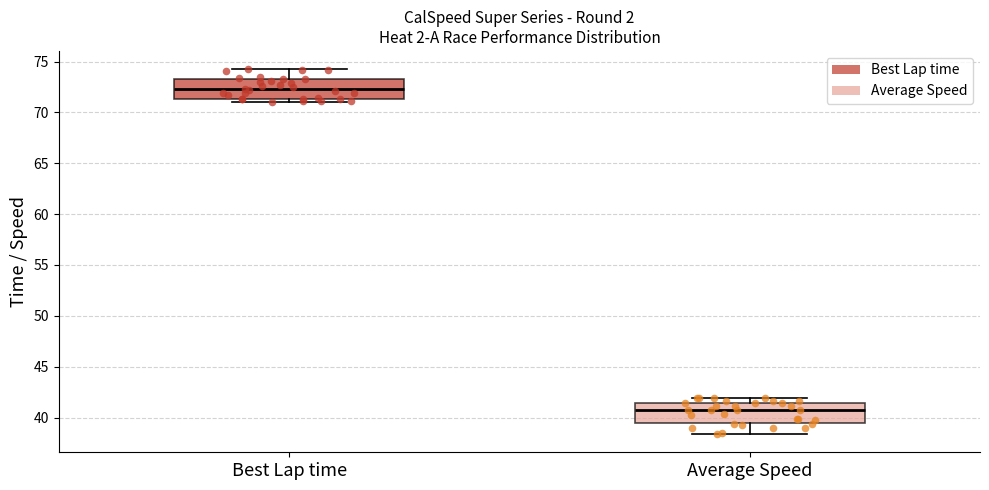

Reading left to right, read every box against the y-axis: the position of its median line, the range the box covers, and the ends of its whiskers. The values are not printed on the chart, so give them approximately, as read against the axis.

Best Lap time: median 72.5, box 71.5 to 73.0, whiskers 71.0 to 74.0
Average Speed: median 40.5, box 39.5 to 41.5, whiskers 38.5 to 42.0